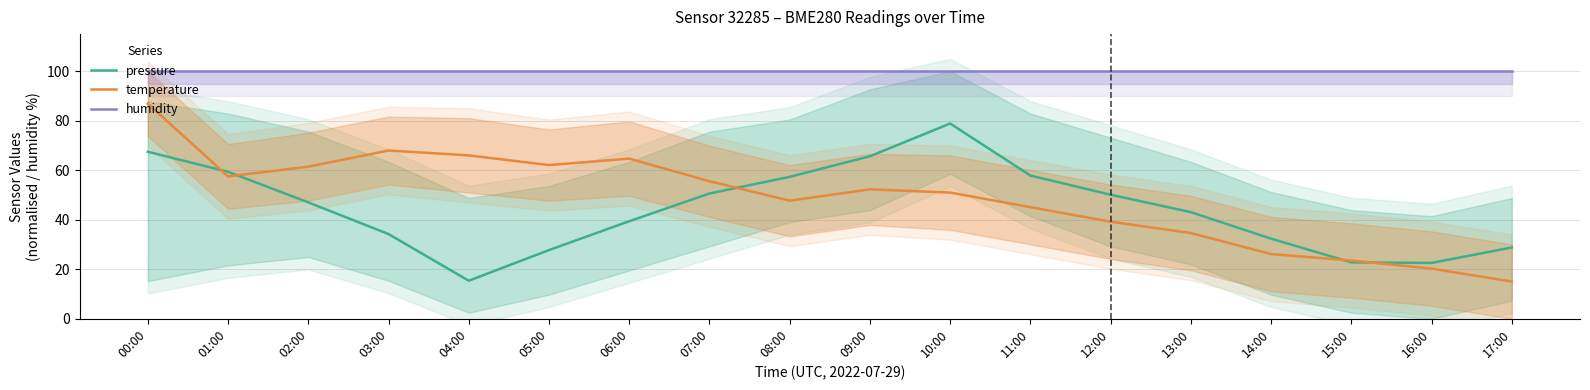

At which category is the sum across all series the highest?

00:00